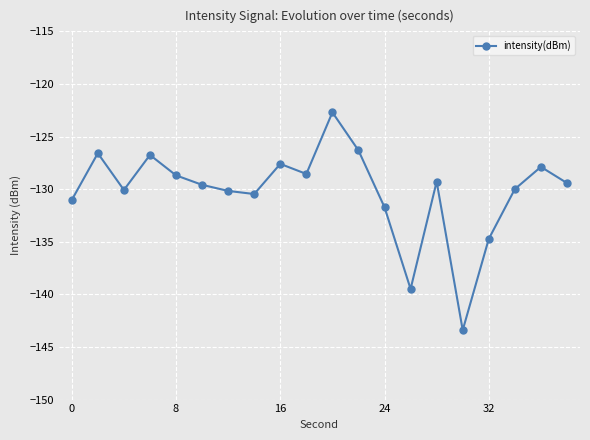

What is the sum of all values?

-2604.4